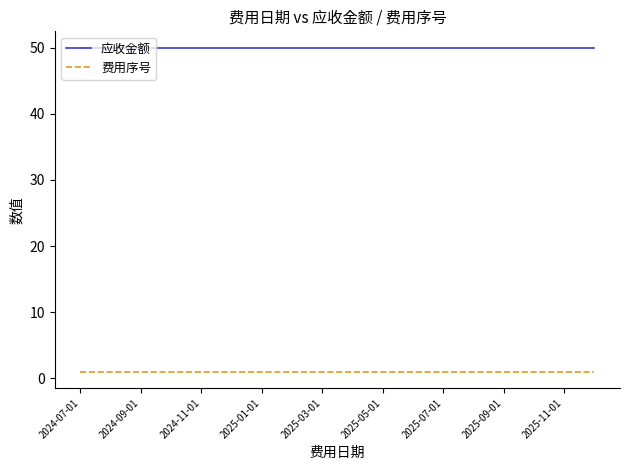

What are all the series names shown in the legend?

应收金额, 费用序号